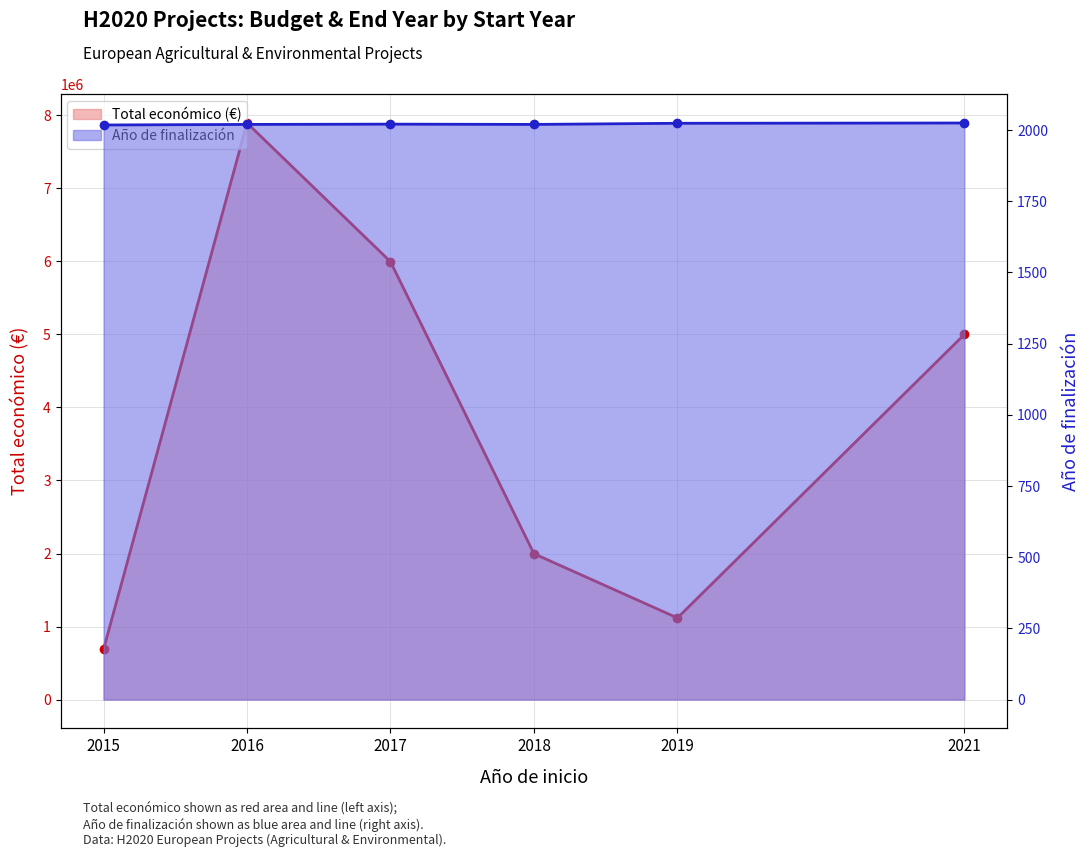

What is the sum of the Año de finalización values at 2017 and 2019?

4045